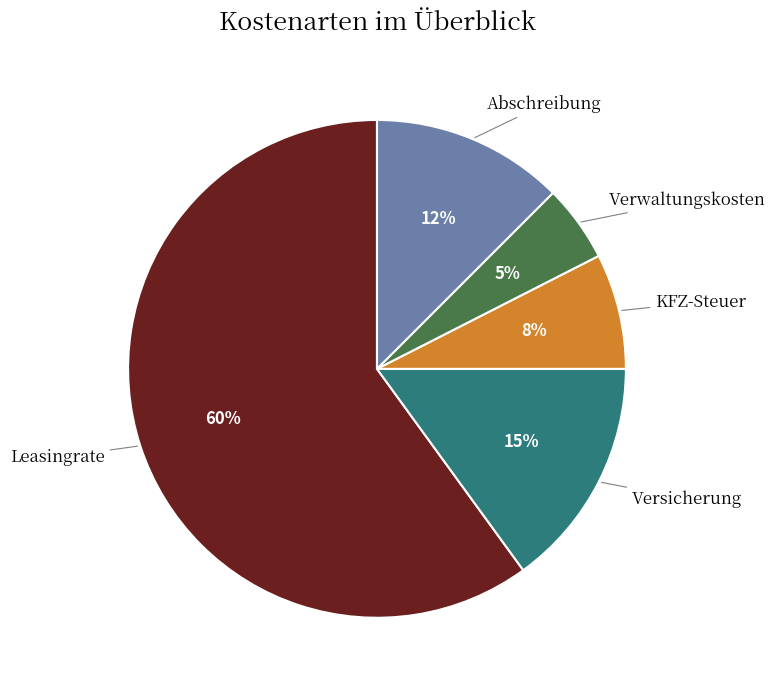

Which has a higher value, Leasingrate or Versicherung?

Leasingrate